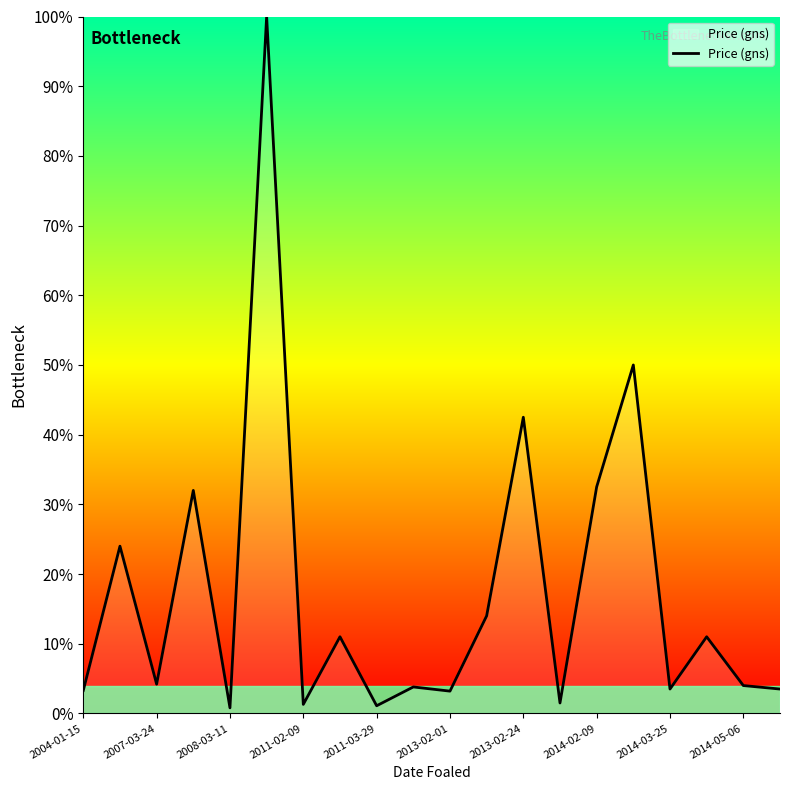

What is the difference between the maximum and minimum values?

99.2